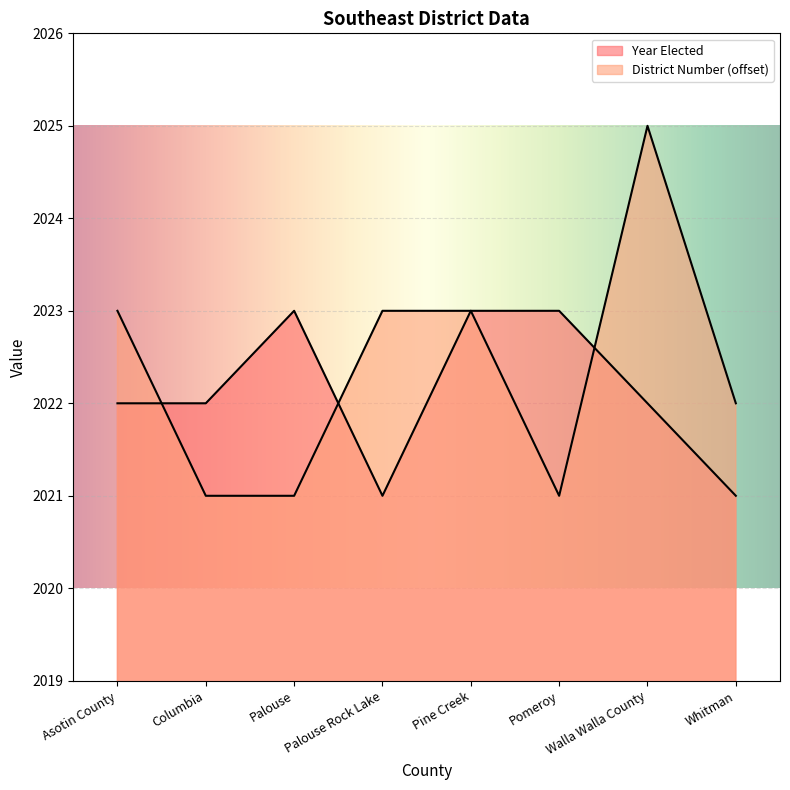

Which category has the highest value in the Year Elected series?

Palouse